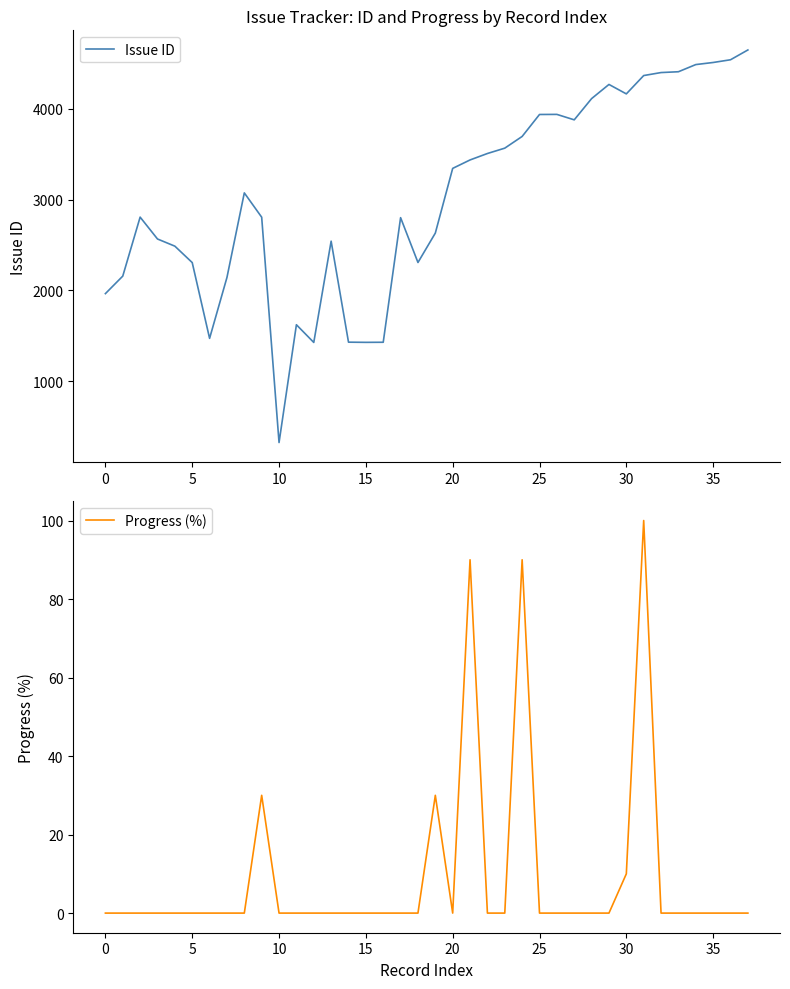

How many values in the Issue ID series are below 3075?

19